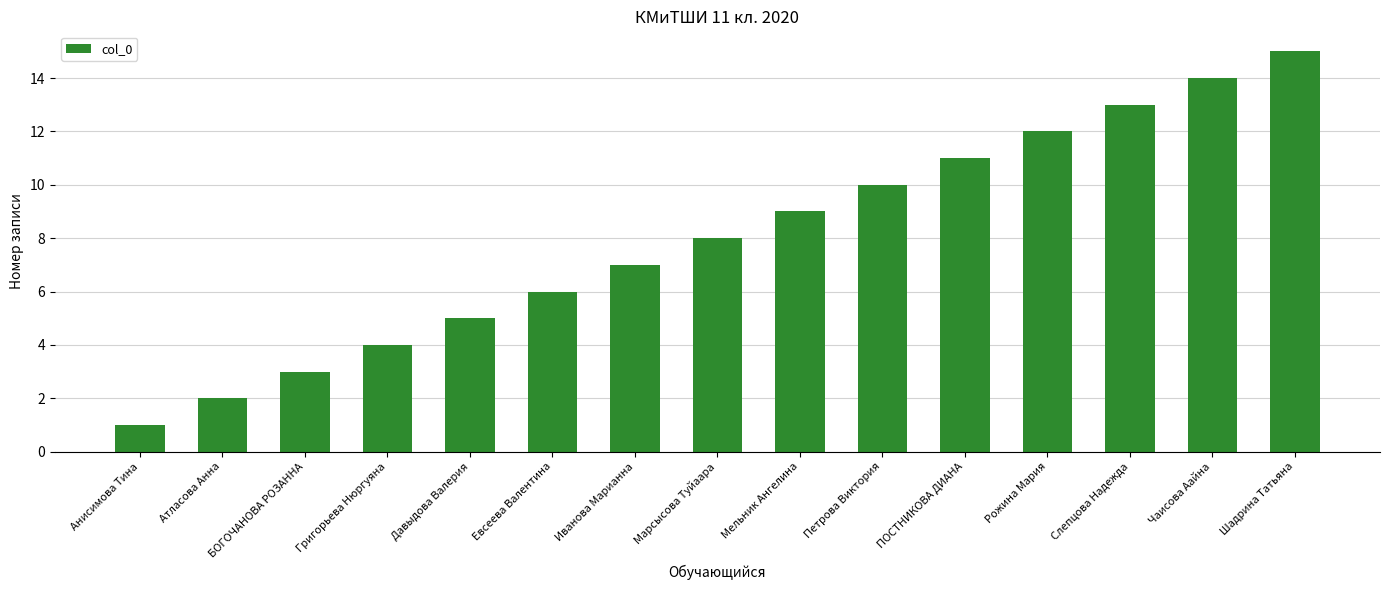

What is the ratio of the value at Атласова Анна to the value at БОГОЧАНОВА РОЗАННА?

0.7